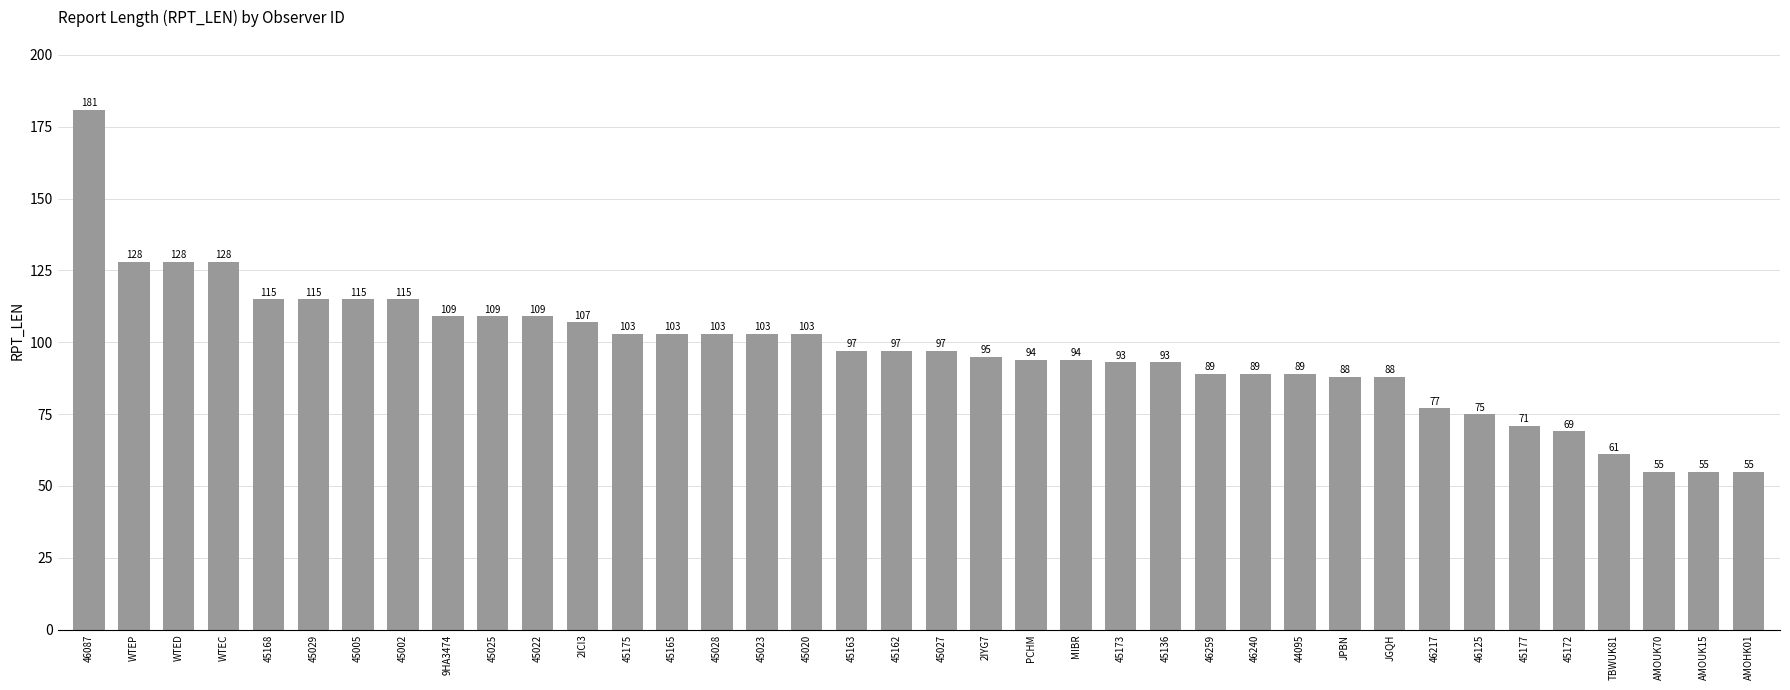

What position from the right is 46087?

38